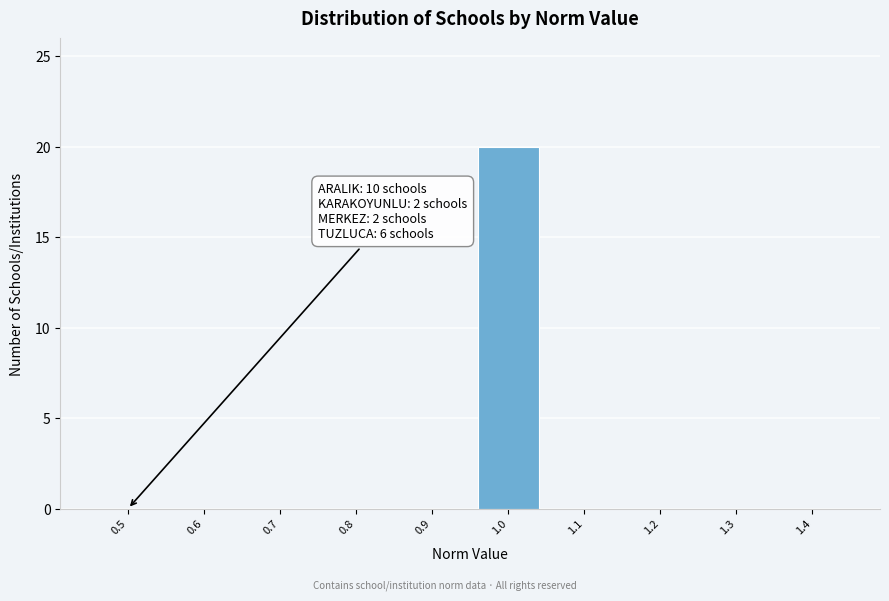

Reading right to left, extract all data points from this chart.

1.4=0	1.3=0	1.2=0	1.1=0	1.0=20	0.9=0	0.8=0	0.7=0	0.6=0	0.5=0